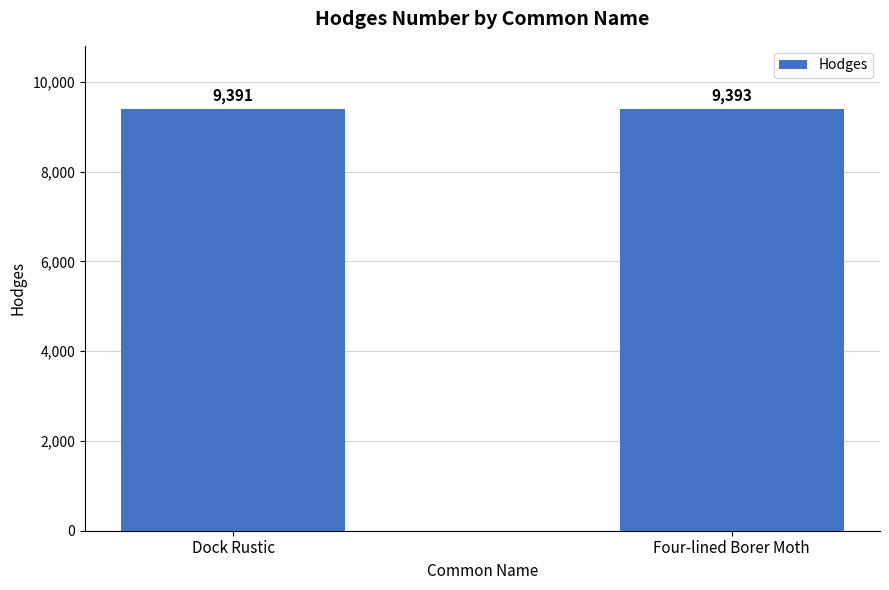

Are the bars horizontal?

No